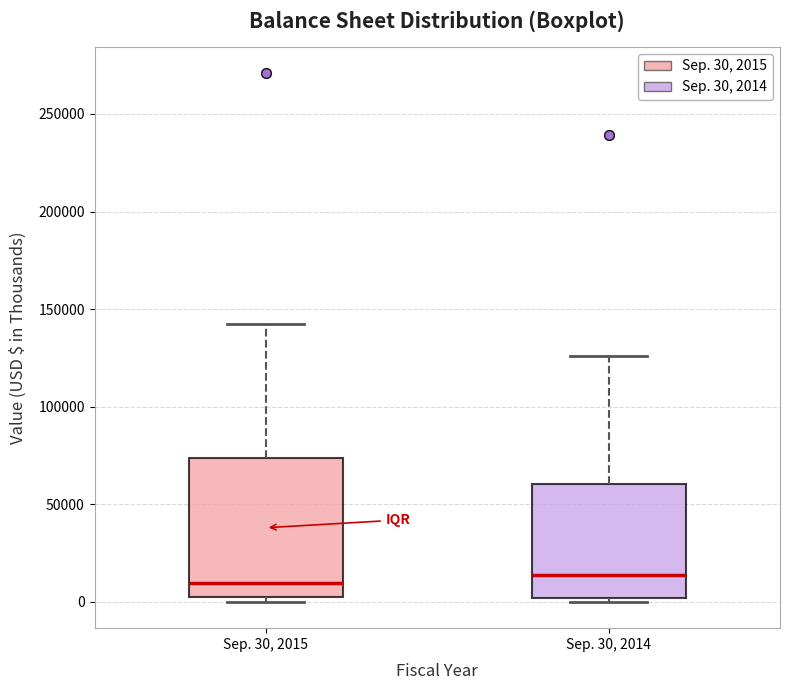

Reading left to right, read every box against the y-axis: the position of its median line, the range the box covers, and the ends of its whiskers. The values are not printed on the chart, so give them approximately, as read against the axis.

Sep. 30, 2015: median 10000, box 0 to 75000, whiskers 0 (just below the box's lower edge) to 140000
Sep. 30, 2014: median 15000, box 0 to 60000, whiskers 0 (just below the box's lower edge) to 125000